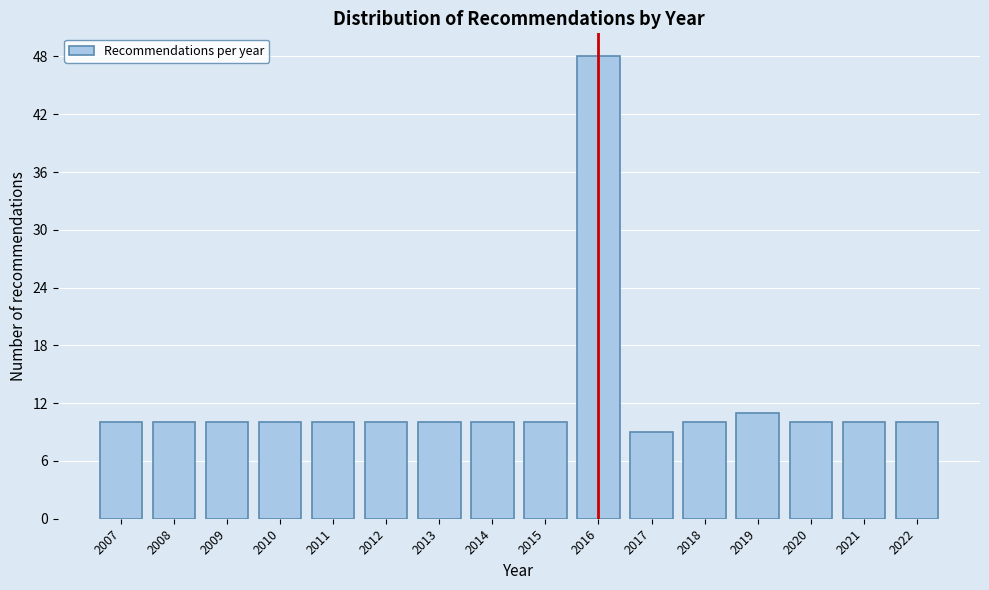

Reading left to right, list all the values displayed in this chart.

10	10	10	10	10	10	10	10	10	48	9	10	11	10	10	10